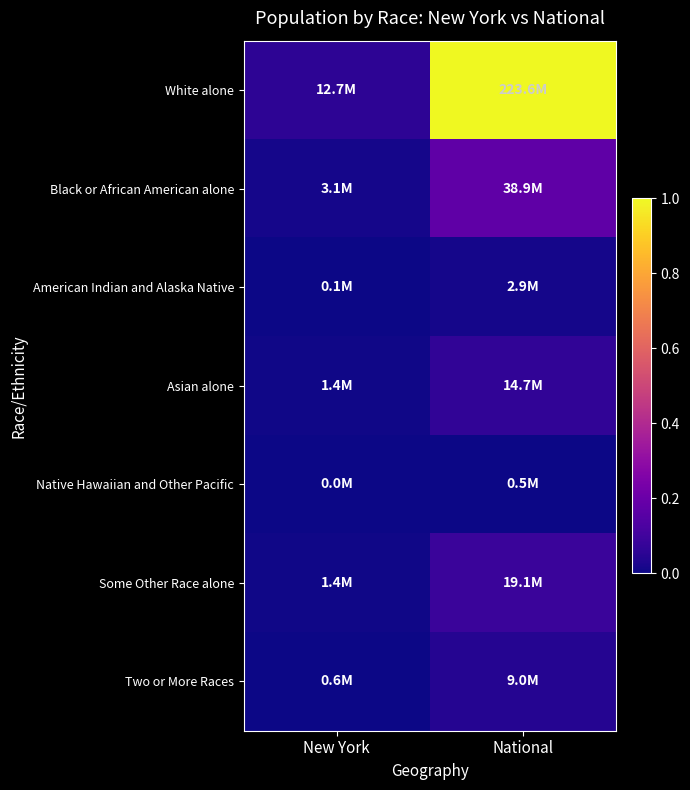

Rank the series by their maximum value, from highest to lowest.

White alone, Black or African American alone, Some Other Race alone, Asian alone, Two or More Races, American Indian and Alaska Native, Native Hawaiian and Other Pacific